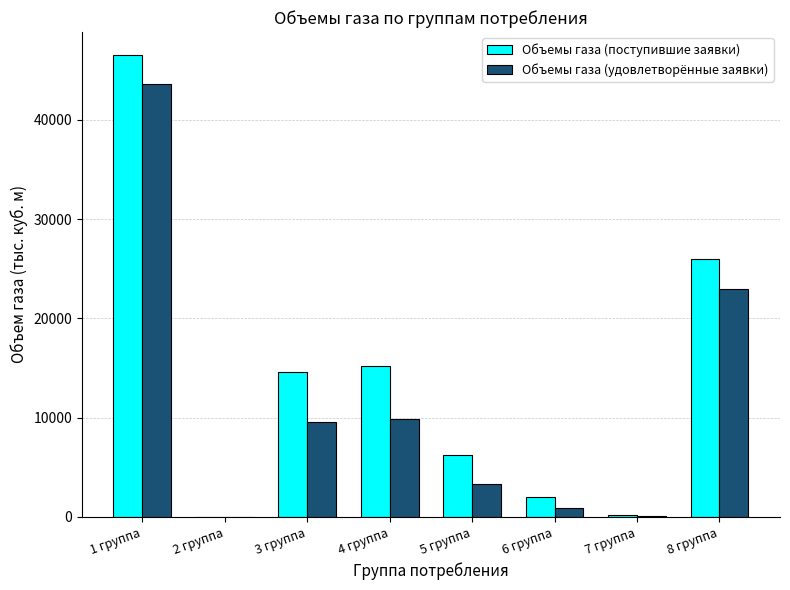

What value does the Объемы газа (поступившие заявки) series have at 5 группа?

6189.1